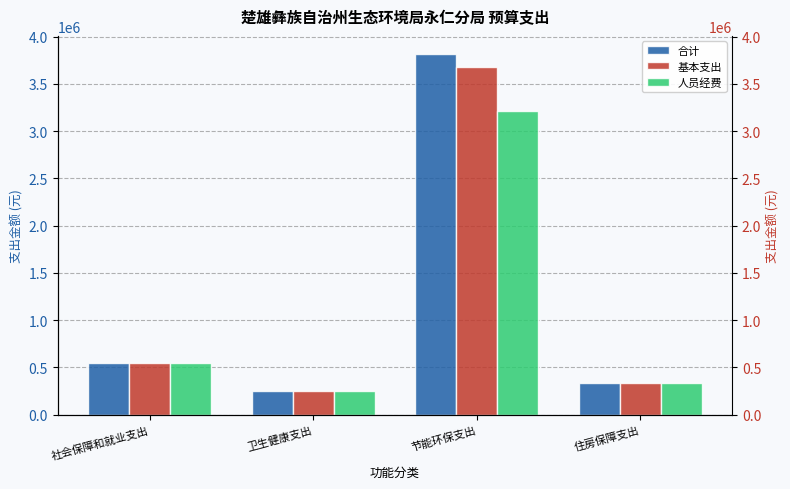

Reading left to right, list all the values displayed in this chart.

合计: 547938.8	244709.6	3815924.9	331208.0
基本支出: 547938.8	244709.6	3675924.9	331208.0
人员经费: 547338.8	244709.6	3210290.1	331208.0